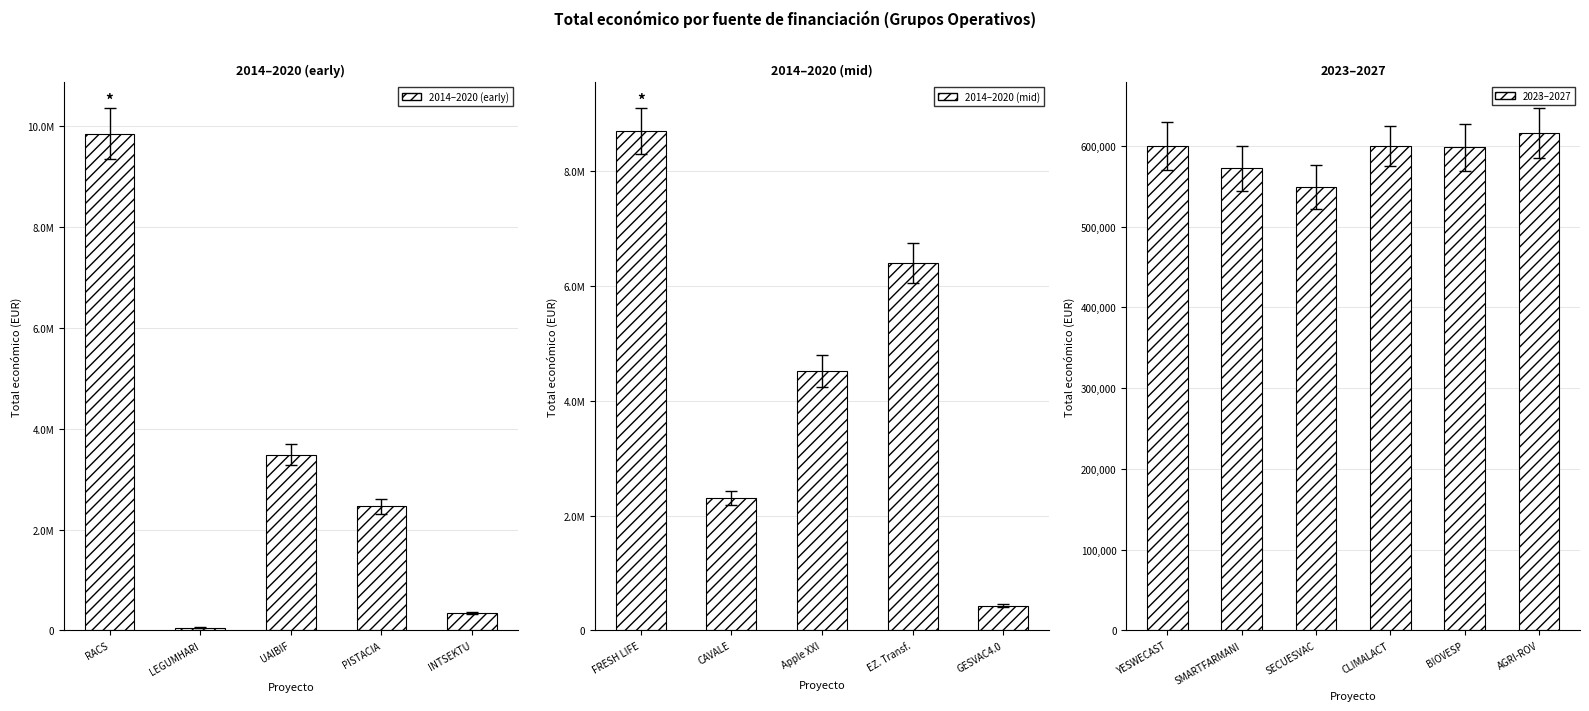

What is the maximum value shown in the chart?

9847932